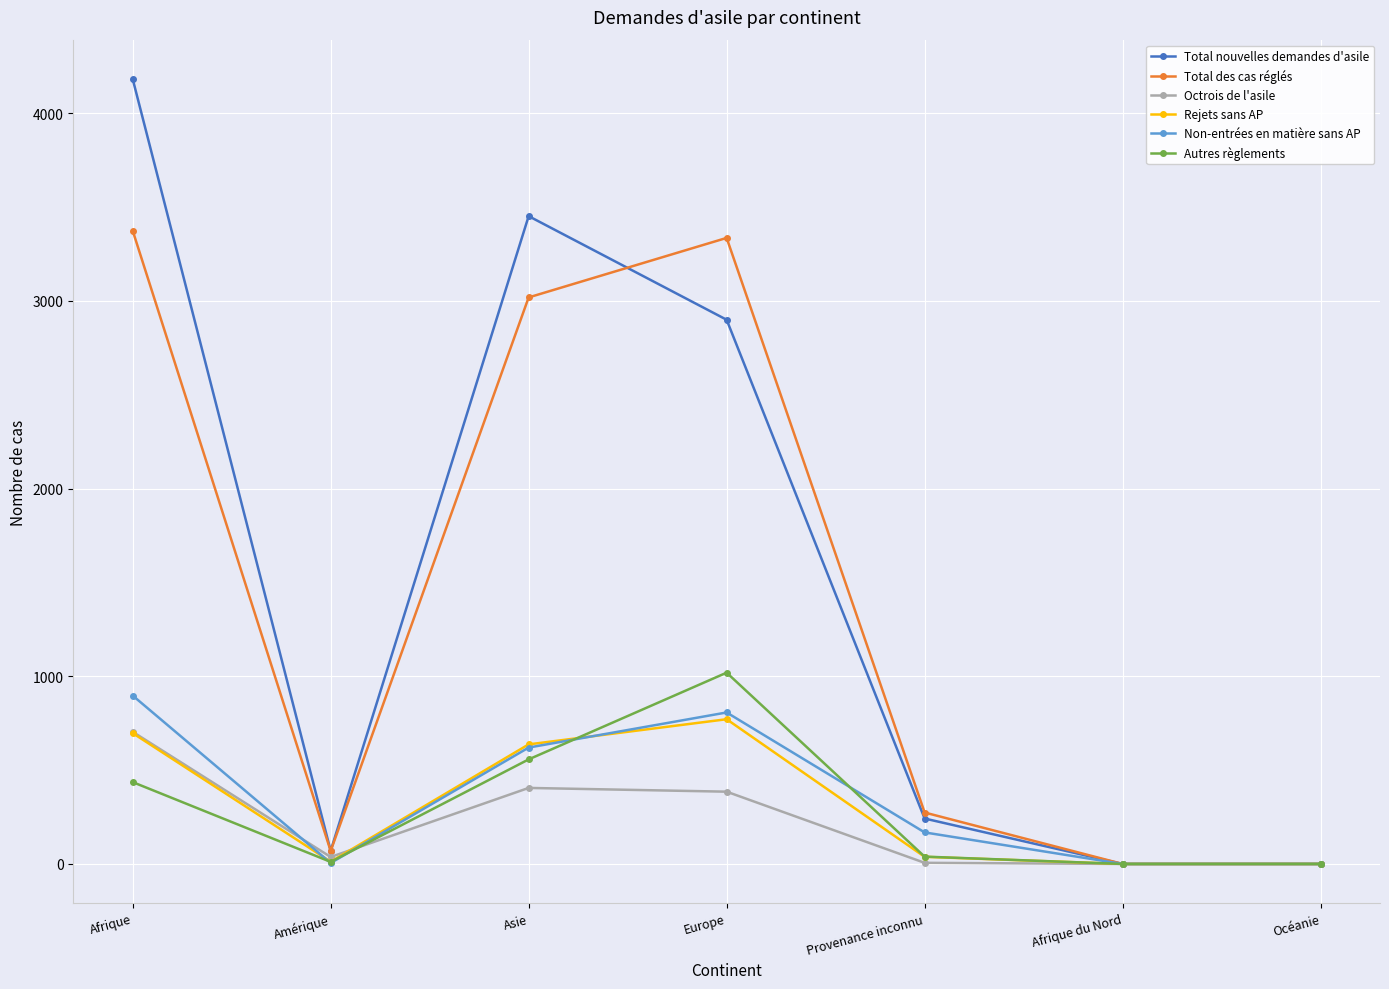

At which category does Octrois de l'asile reach its first local valley?

Amérique